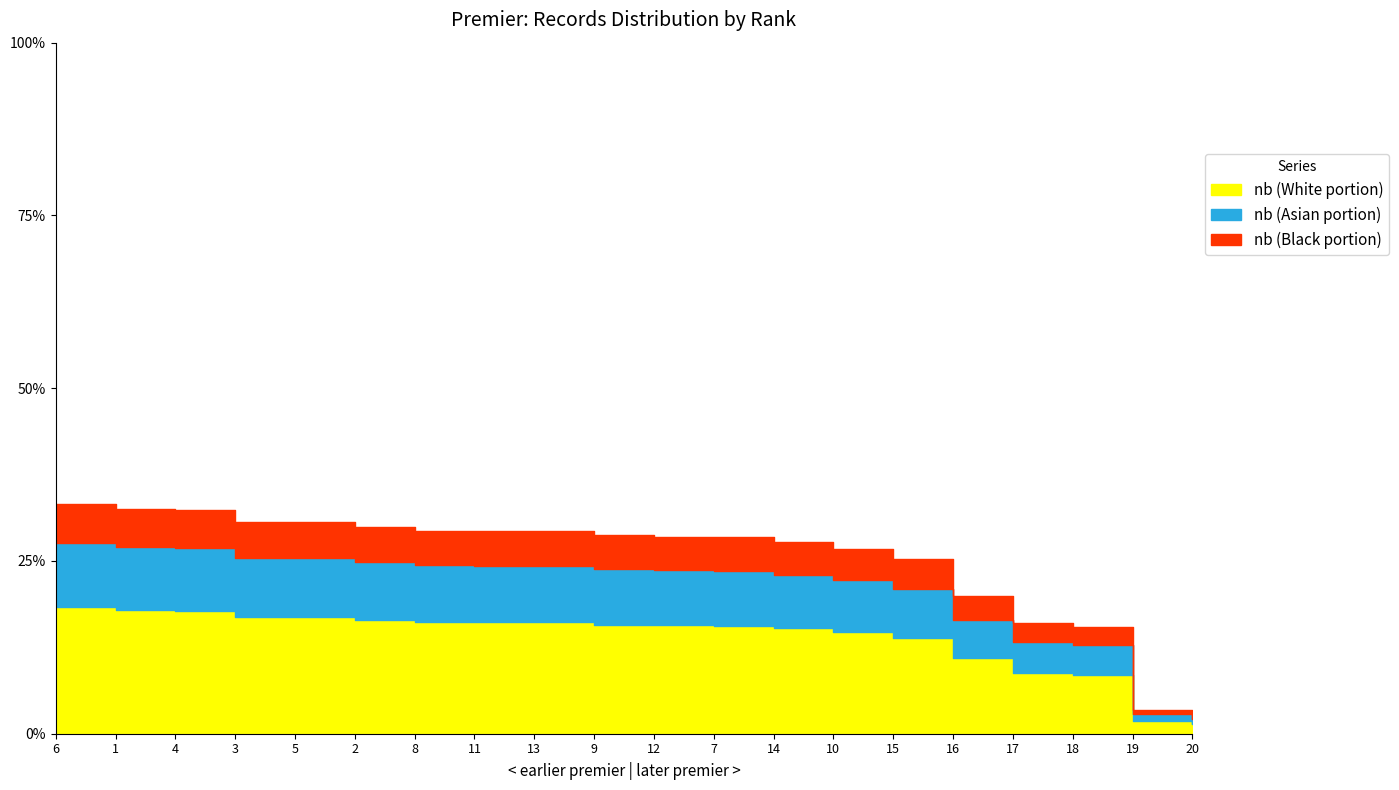

At which category does the chart reach its minimum across all series?

20